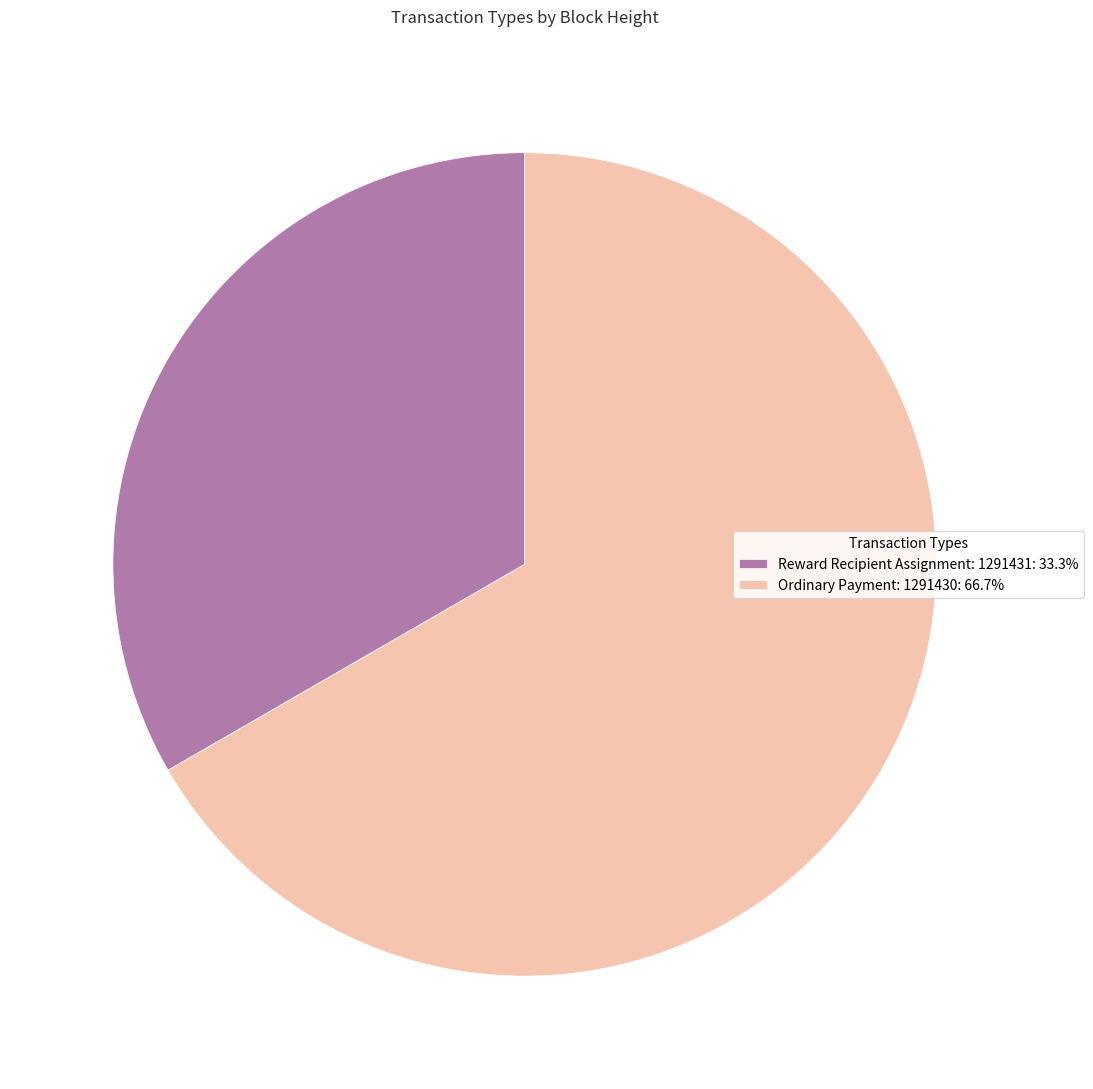

Which slice is the largest?

Ordinary Payment: 1291430